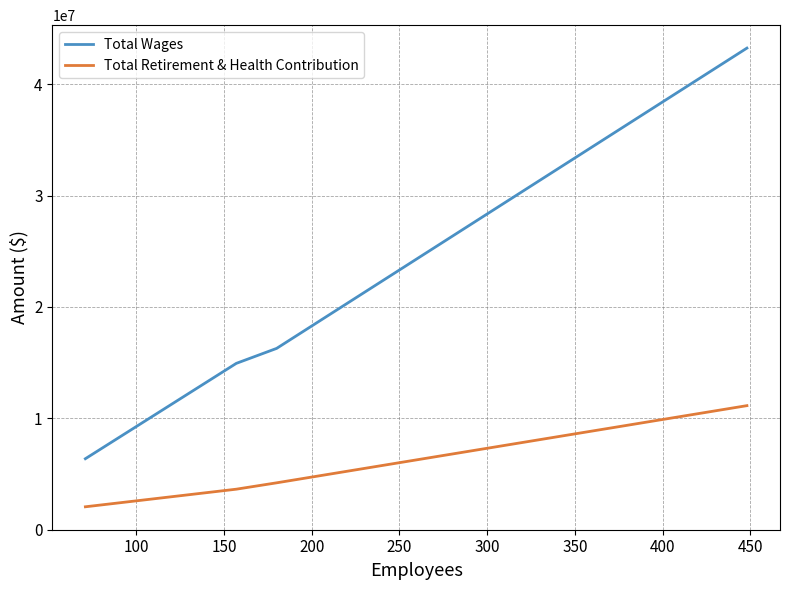

What is the maximum value shown in the chart?

43256795